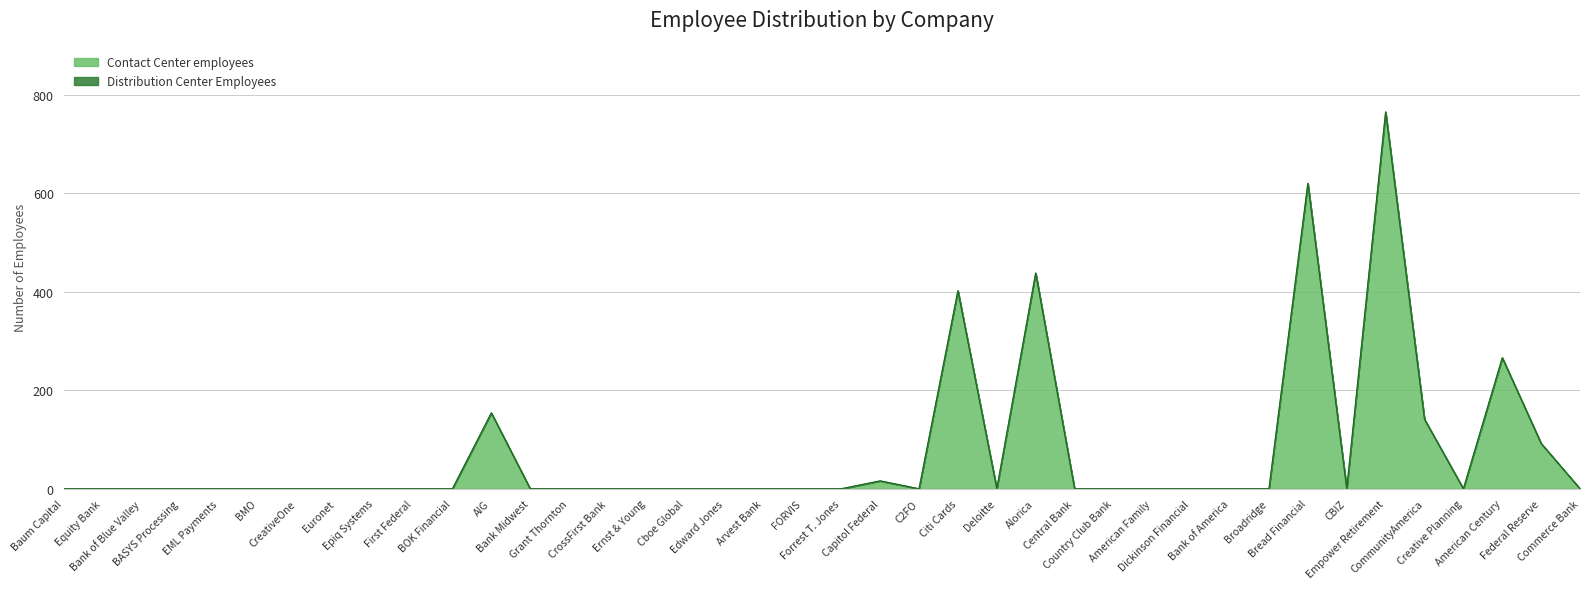

What is the highest value of the Contact Center employees series?

765